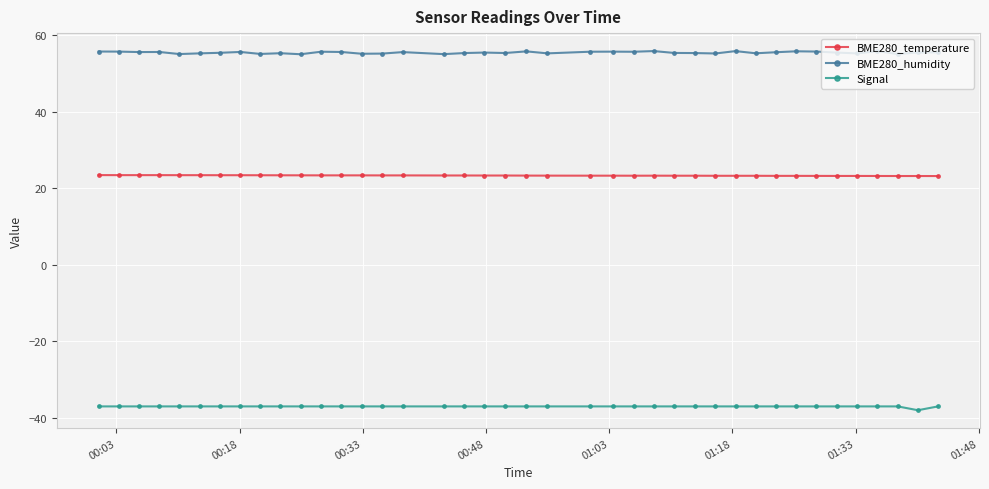

List the series in order of their peak value, highest first.

BME280_humidity, BME280_temperature, Signal